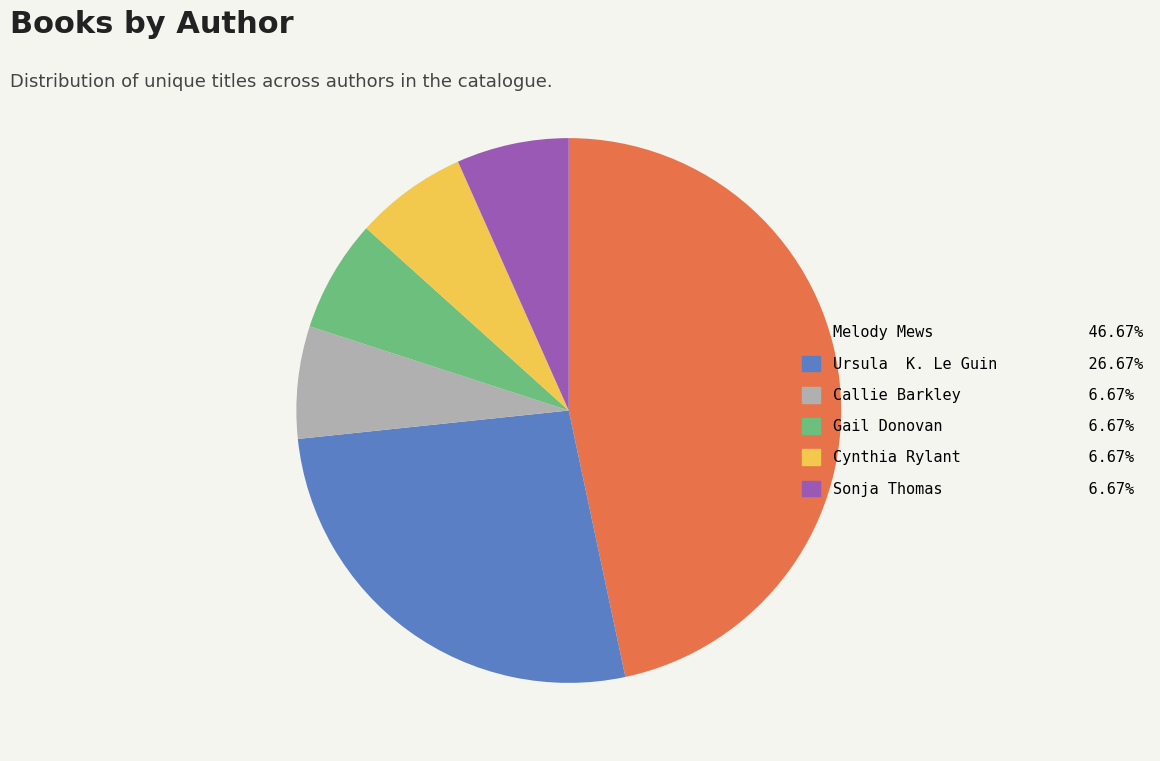

Is there any slice that represents more than half of the pie?

No